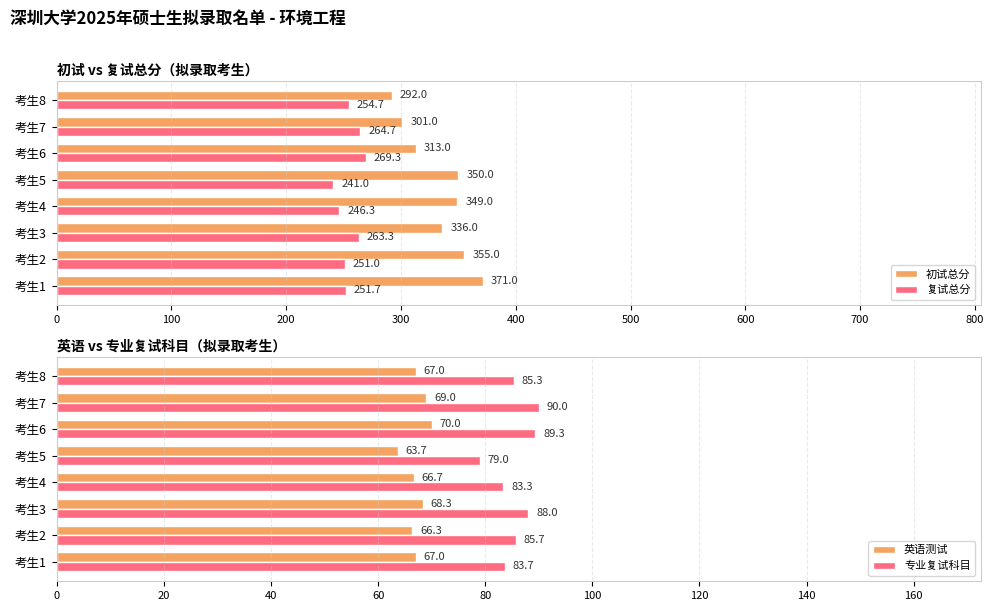

What are all the series names shown in the legend?

初试总分, 复试总分, 英语测试, 专业复试科目